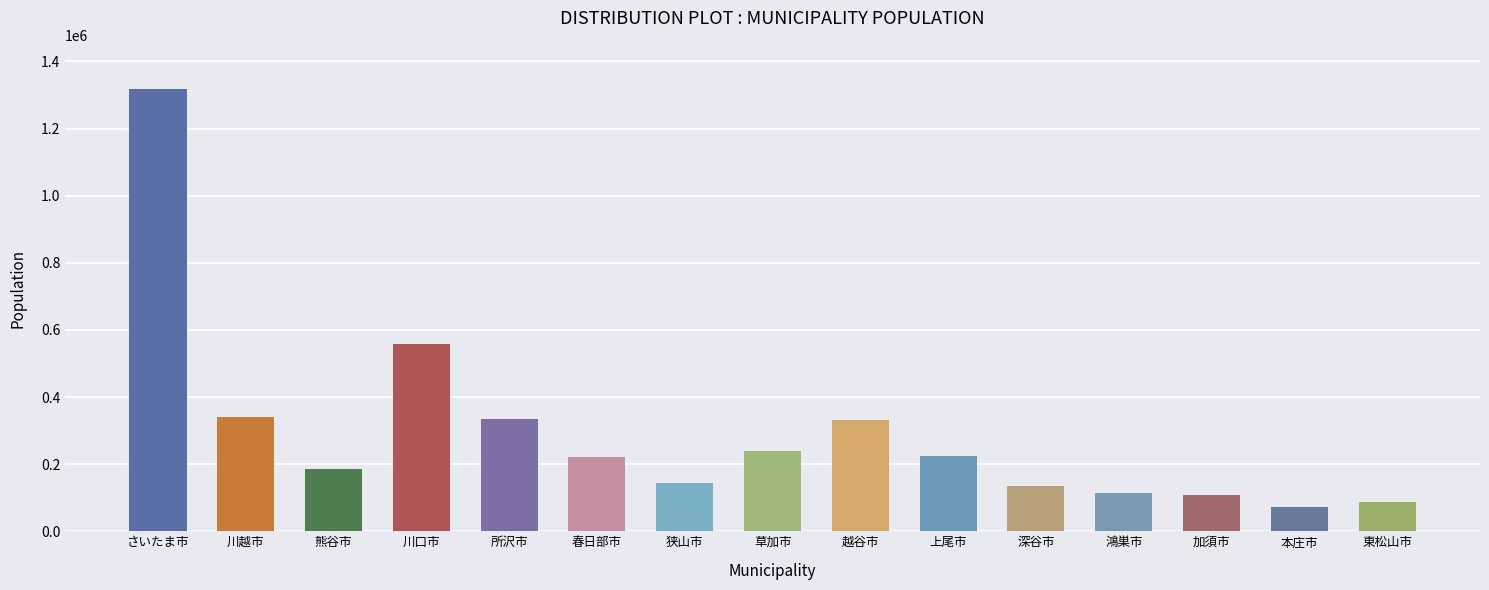

What is the difference between the values at 春日部市 and 川口市?

335043